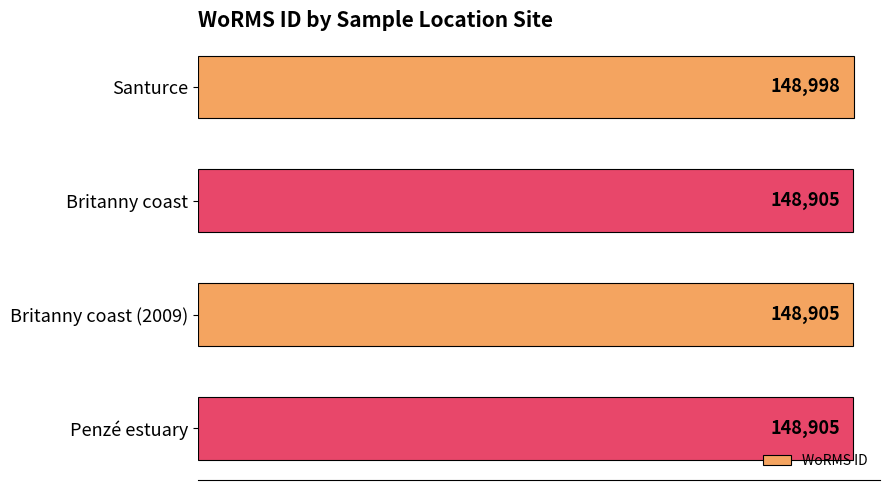

What position from the top is Santurce?

1